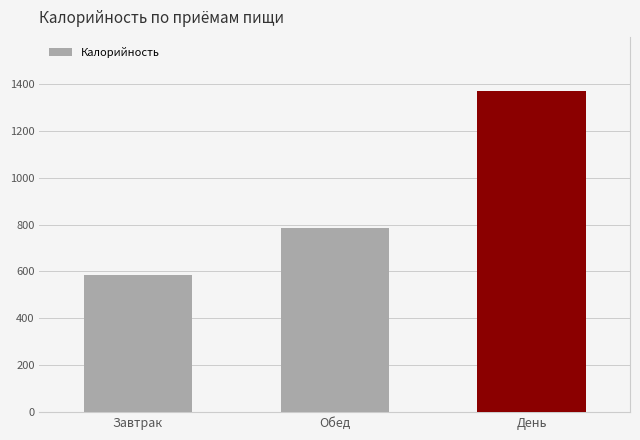

What is the average value of the Углеводы series?

112.5